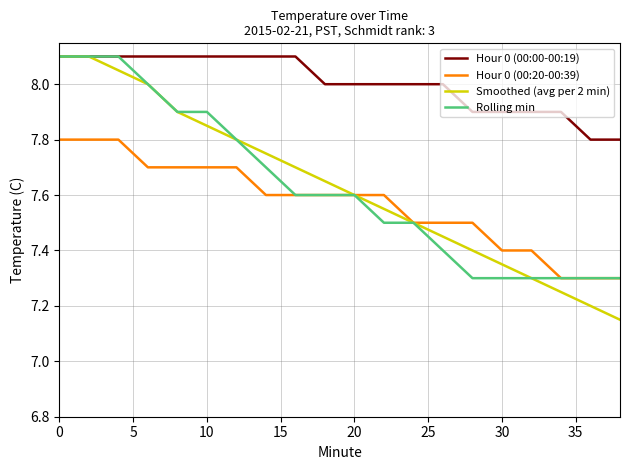

What is the average value of the Smoothed (avg per 2 min) series?

7.6